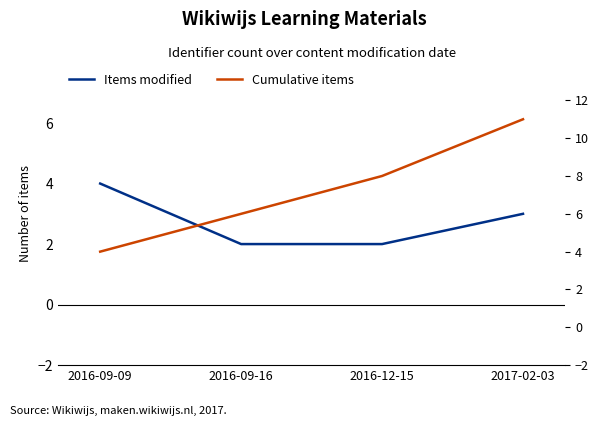

Which label corresponds to the smallest value in the chart?

2016-09-16